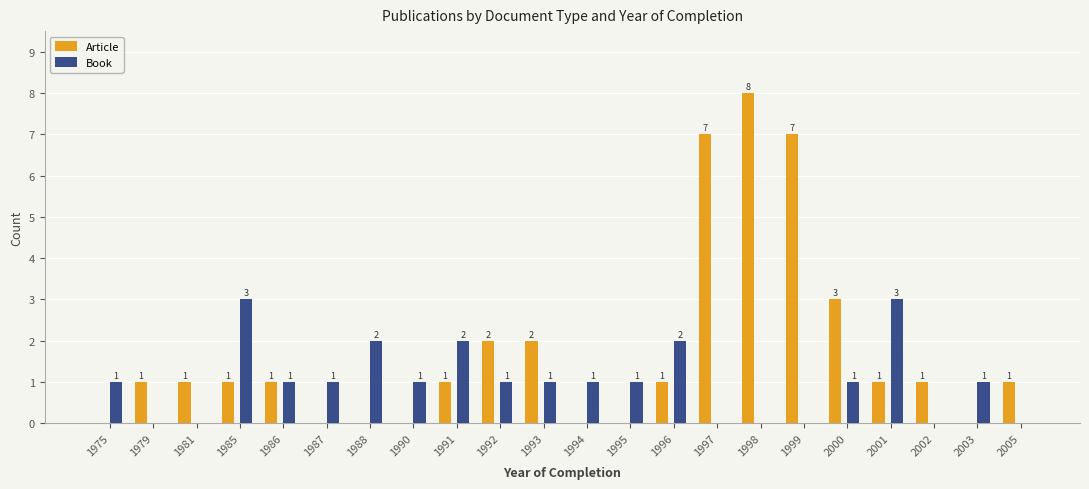

How many Book values are between 0 and 1?

17